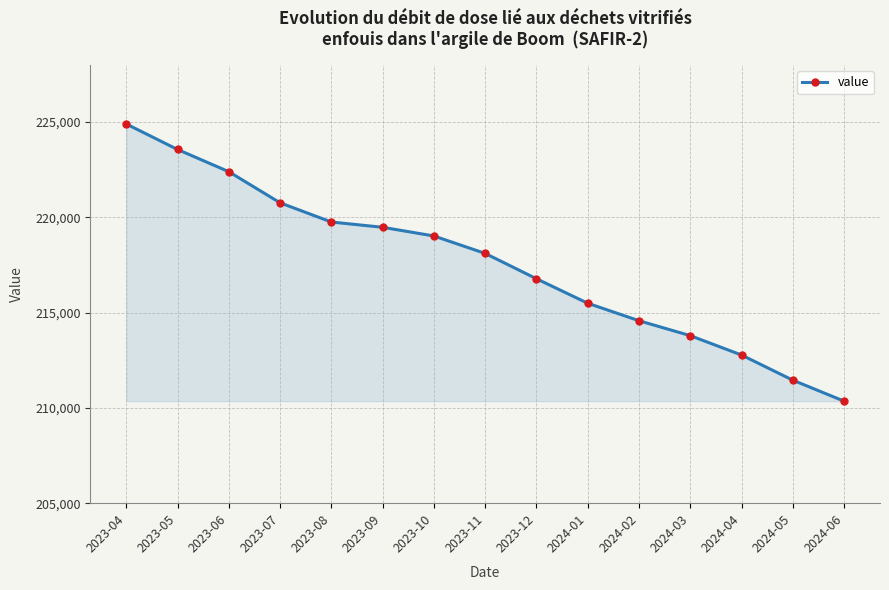

What is the difference between the second highest and minimum values?

13208